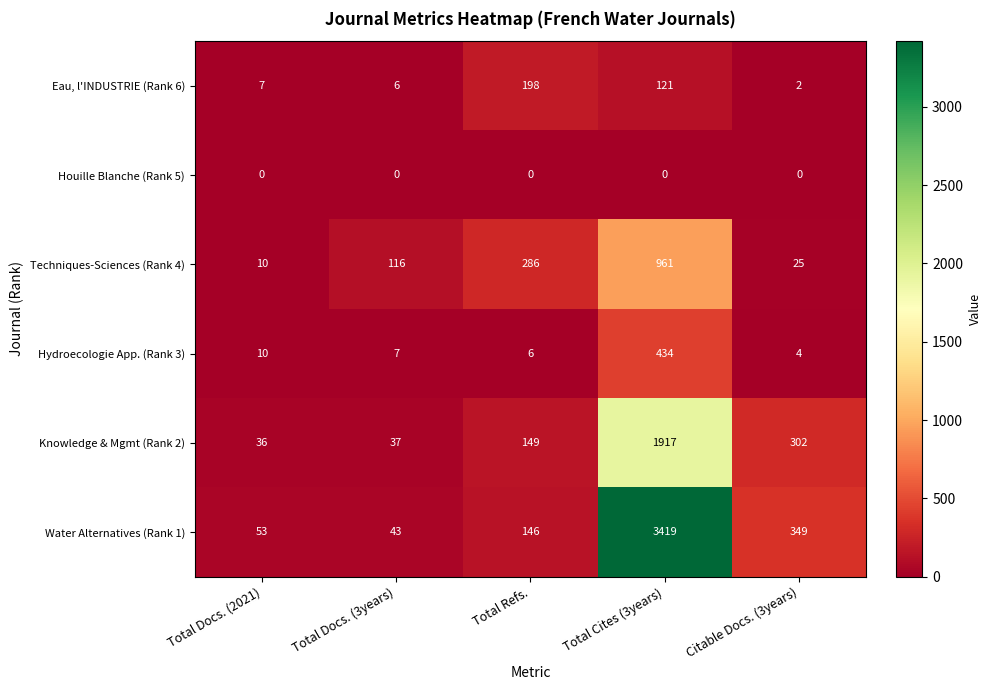

What is the difference between the second highest and minimum values in the Water Alternatives (Rank 1) series?

306